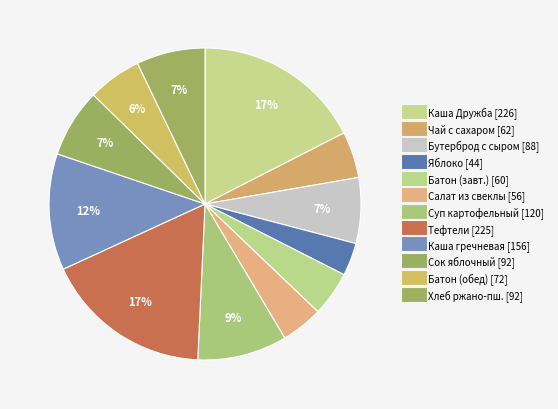

Rank the categories by value from lowest to highest.

Яблоко свежее, Салат из свеклы, Батон обогащенный (завтрак), Чай с сахаром и лимоном, Батон обогащенный (обед), Бутерброд с сыром, Сок фруктовый, Хлеб ржано-пшеничный, Суп картофельный, Каша гречневая, Тефтели из говядины, Каша "Дружба" с маслом сливочным